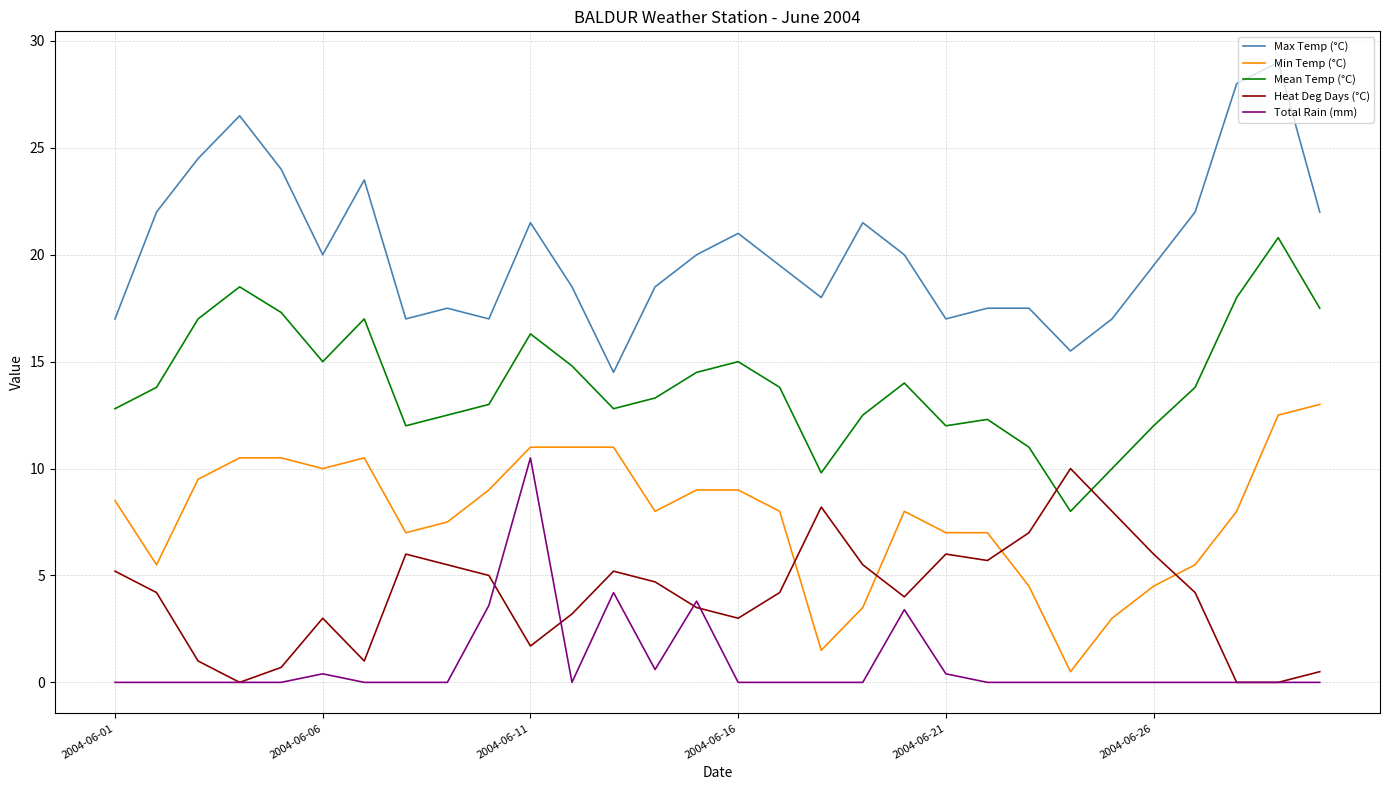

What is the greatest value displayed?

29.0